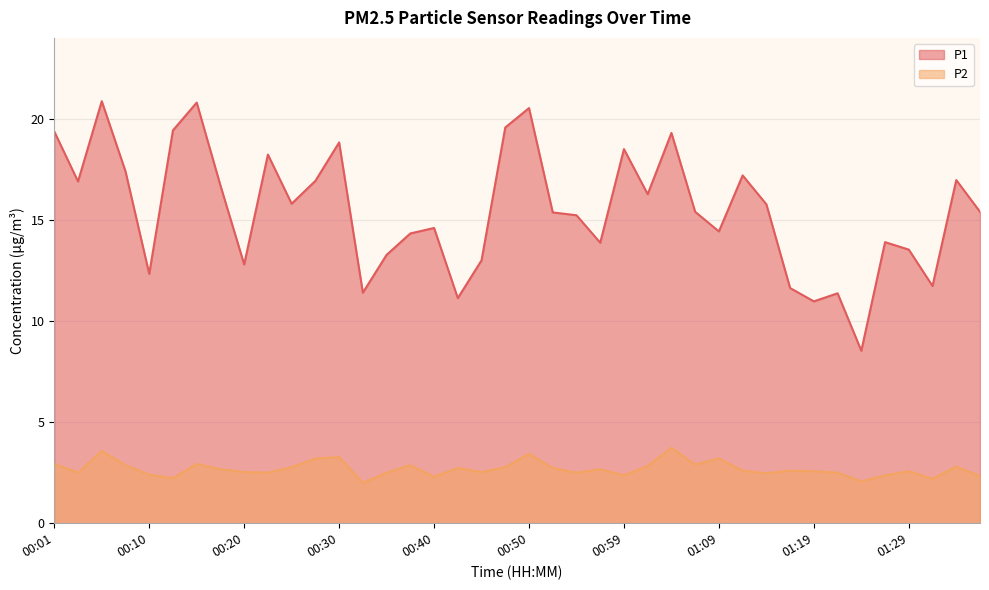

What is the minimum value for P2?

2.0